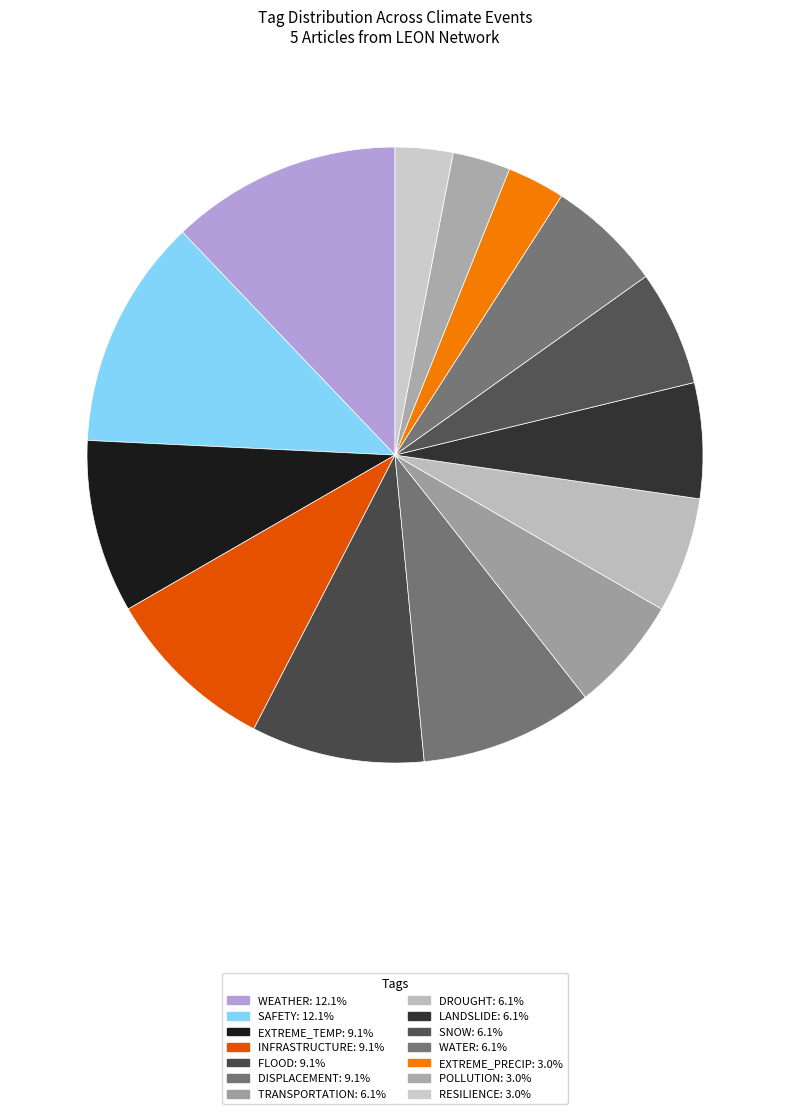

How many segments does this pie chart have?

14